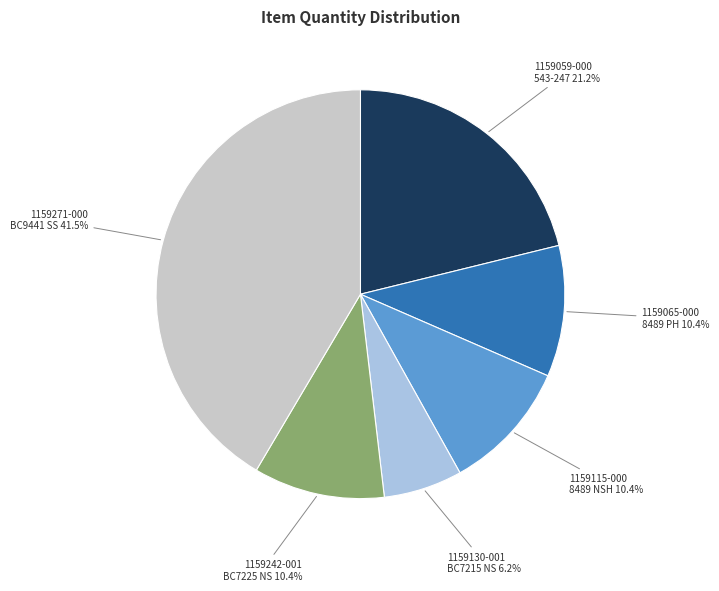

Count the number of slices in the pie.

6